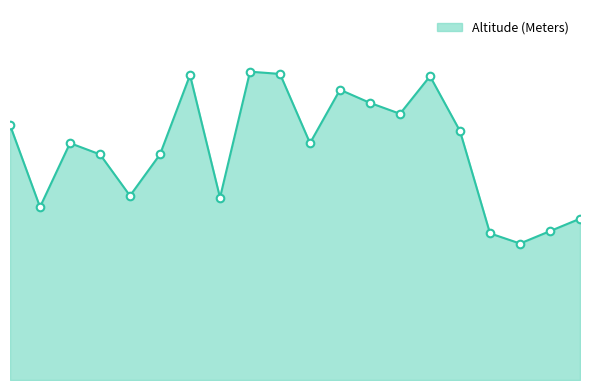

Is this an area chart (filled region under the line)?

Yes